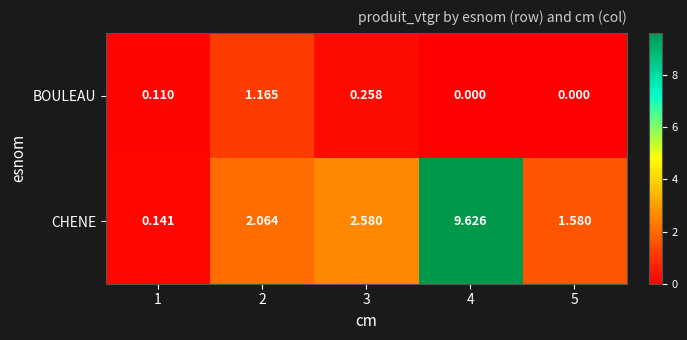

Which series has the widest spread of values?

CHENE